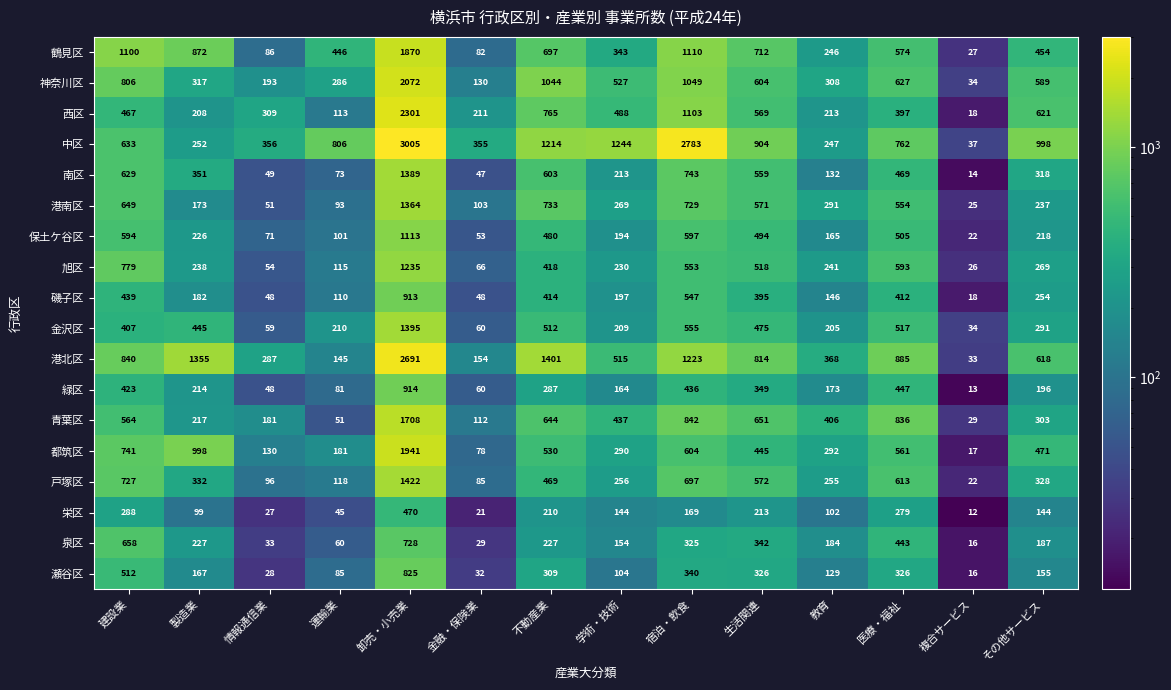

True or false: 西区 has a value of 2301 at 卸売・小売業.

True